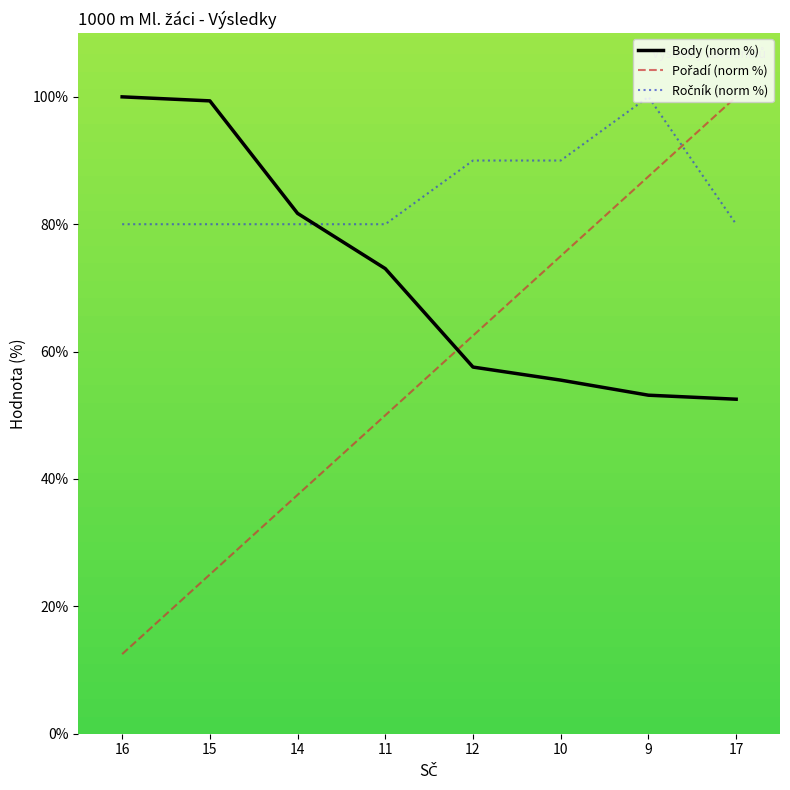

What is the difference between the highest and lowest values at 12?

32.4